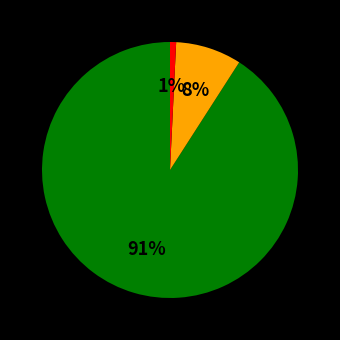

Is there a majority slice in this chart?

Yes